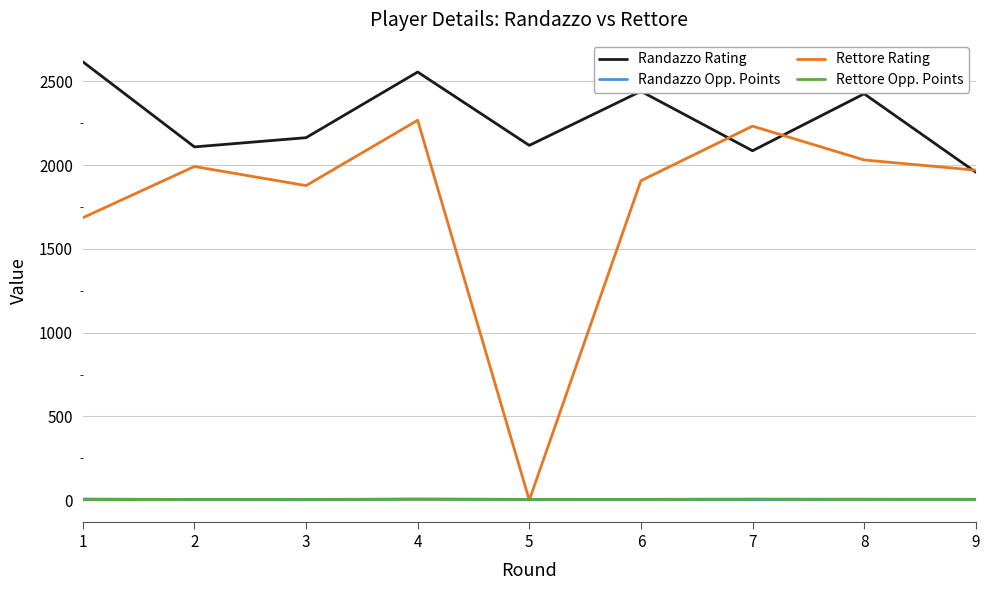

Which series has the largest range (max minus min)?

Rettore Rating